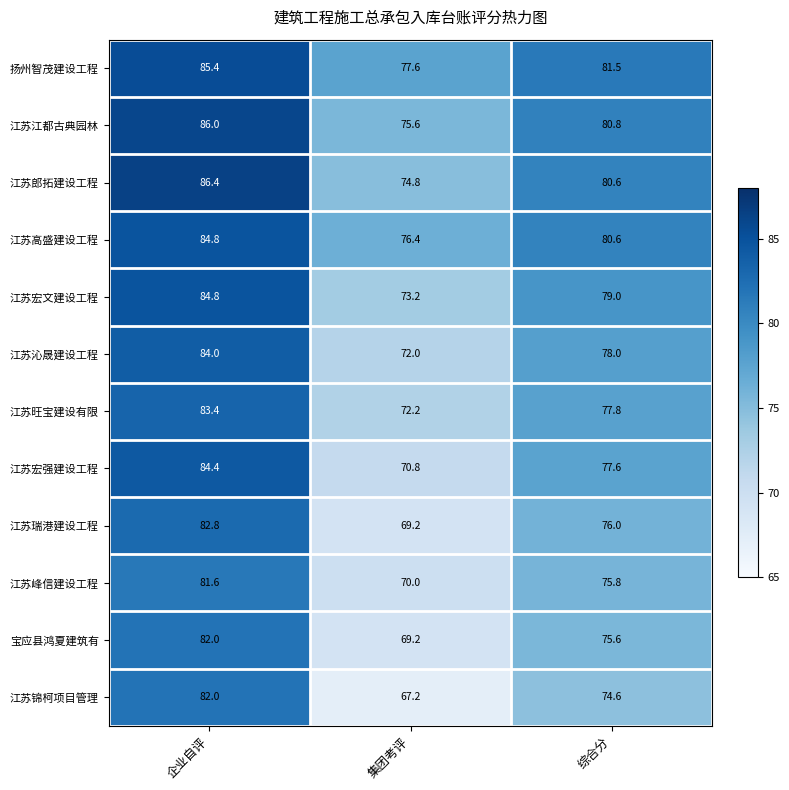

List the labels in order of 江苏沁晟建设工程 value, smallest first.

集团考评, 综合分, 企业自评